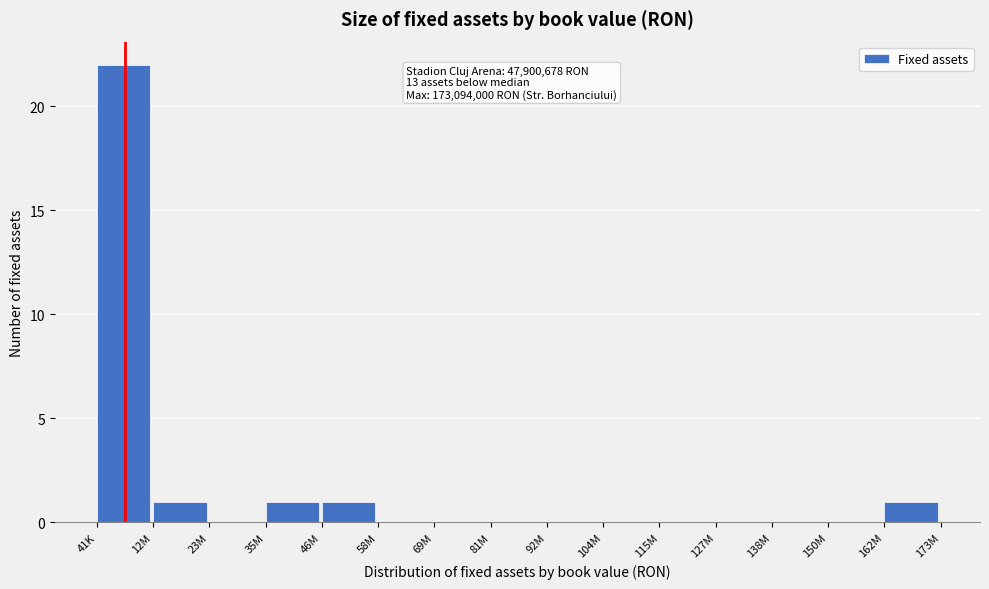

Reading left to right, extract all data points from this chart.

41K=22	12M=1	23M=0	35M=1	46M=1	58M=0	69M=0	81M=0	92M=0	104M=0	115M=0	127M=0	138M=0	150M=0	162M=1